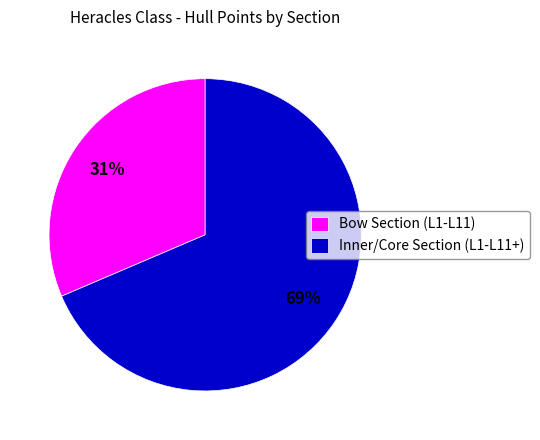

What percentage is the Inner/Core Section (L1-L11+) slice, to the nearest percent?

69%